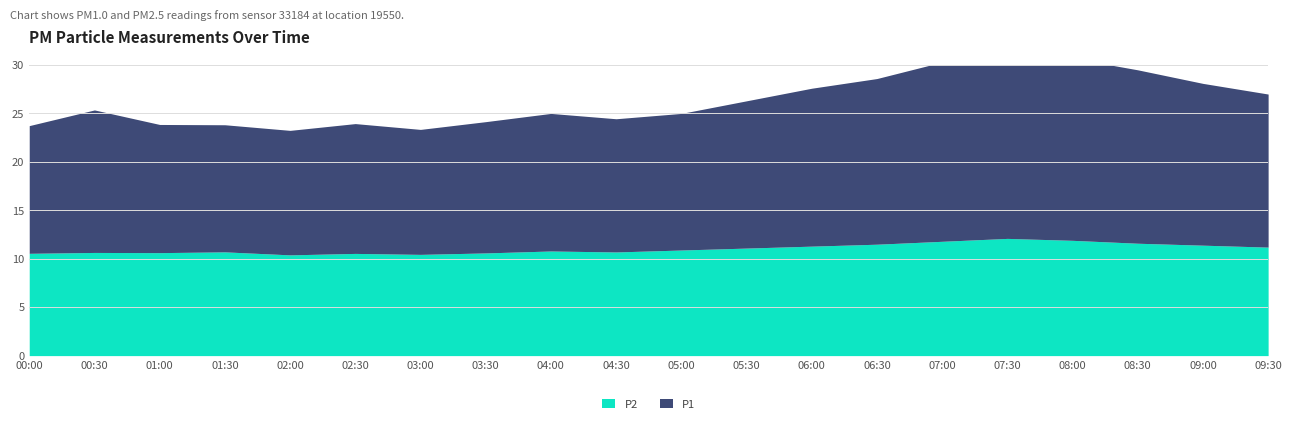

What are all the series names shown in the legend?

P1, P2